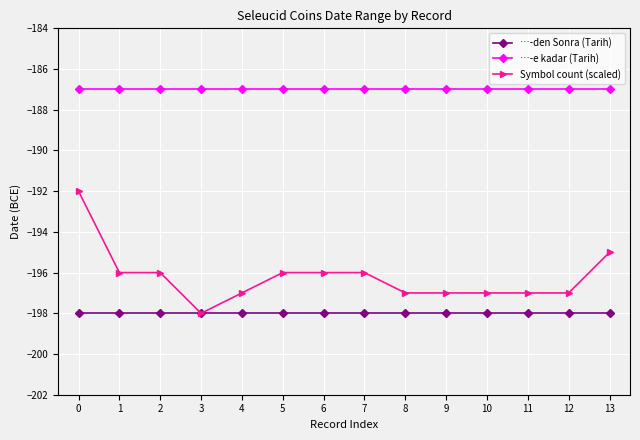

At which label does Symbol count (scaled) first exceed -196?

0